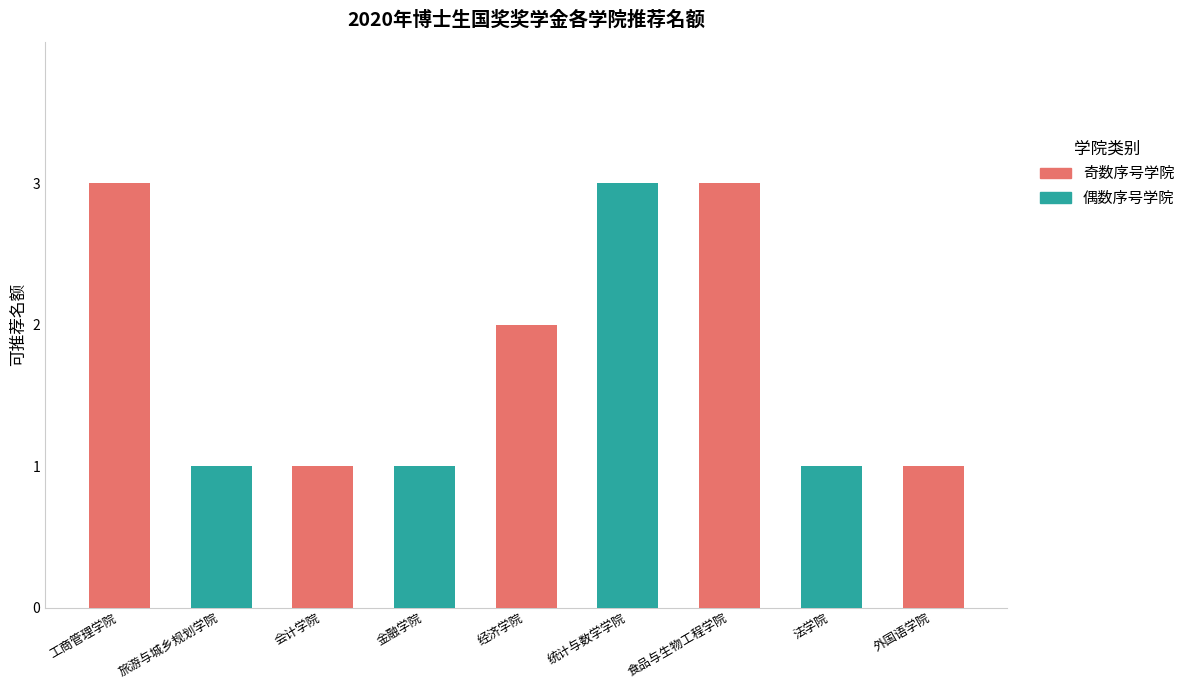

Reading left to right, extract all data points from this chart.

3	1	1	1	2	3	3	1	1